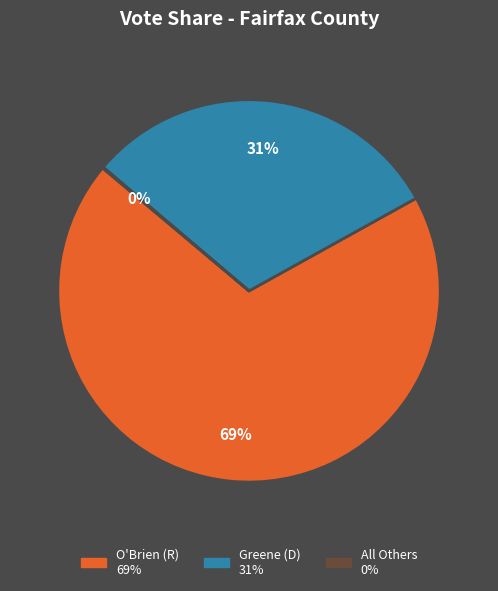

To the nearest percent, what percentage of the pie is O'Brien (R) 69%?

69%